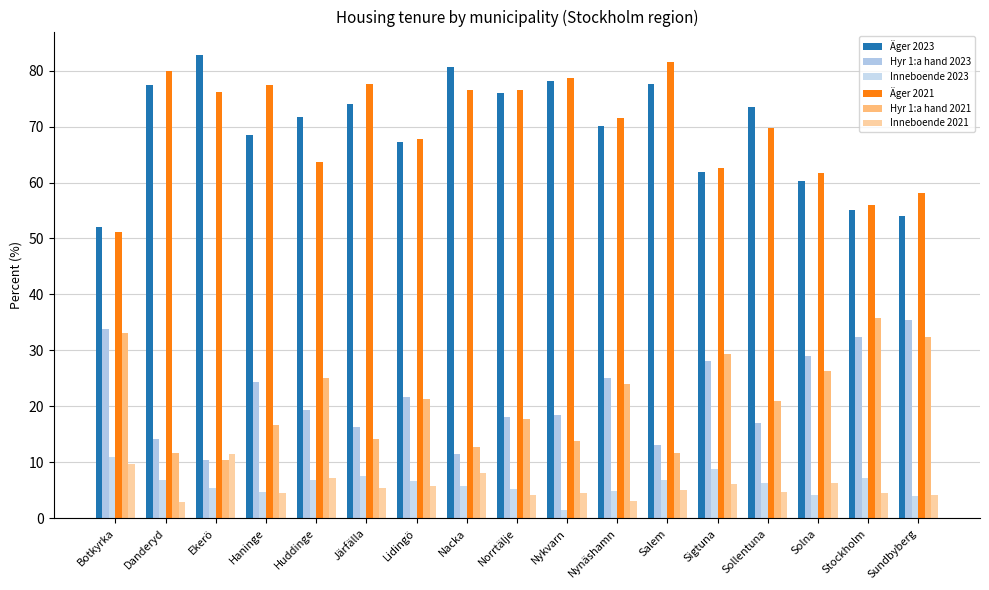

What is the label of the 4th bar from the right?

Sollentuna